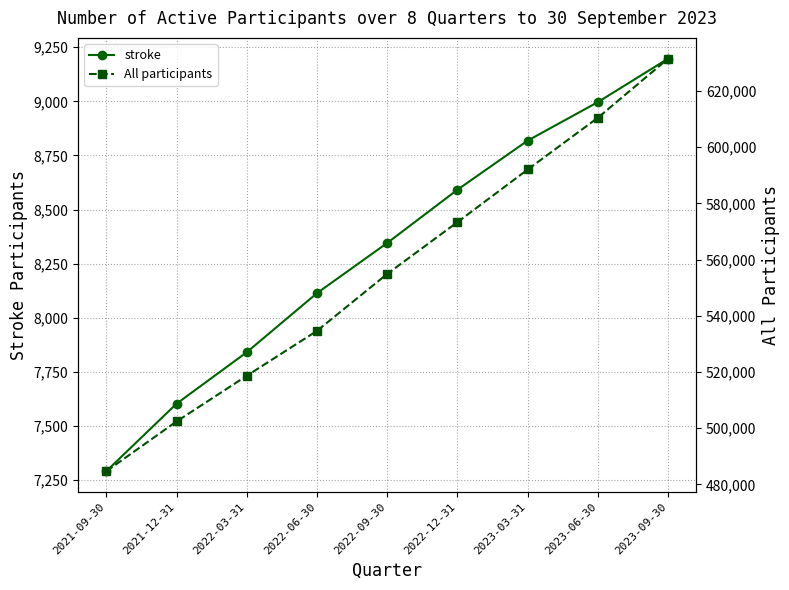

Does the chart have visible grid lines?

Yes